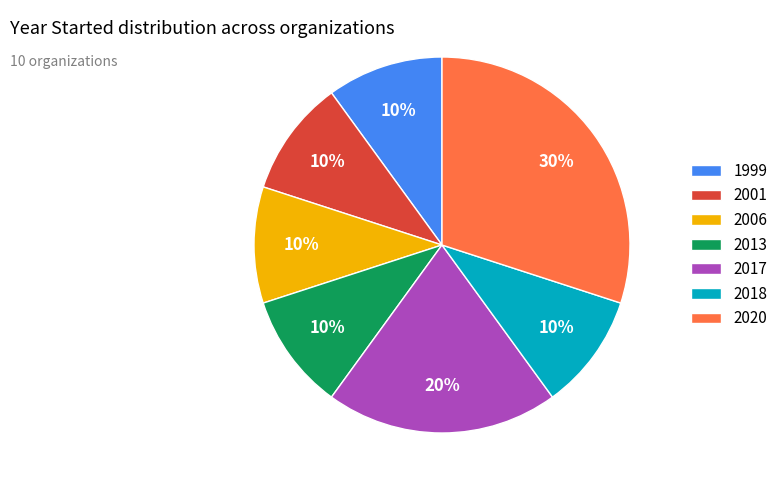

Does any single category account for the majority?

No